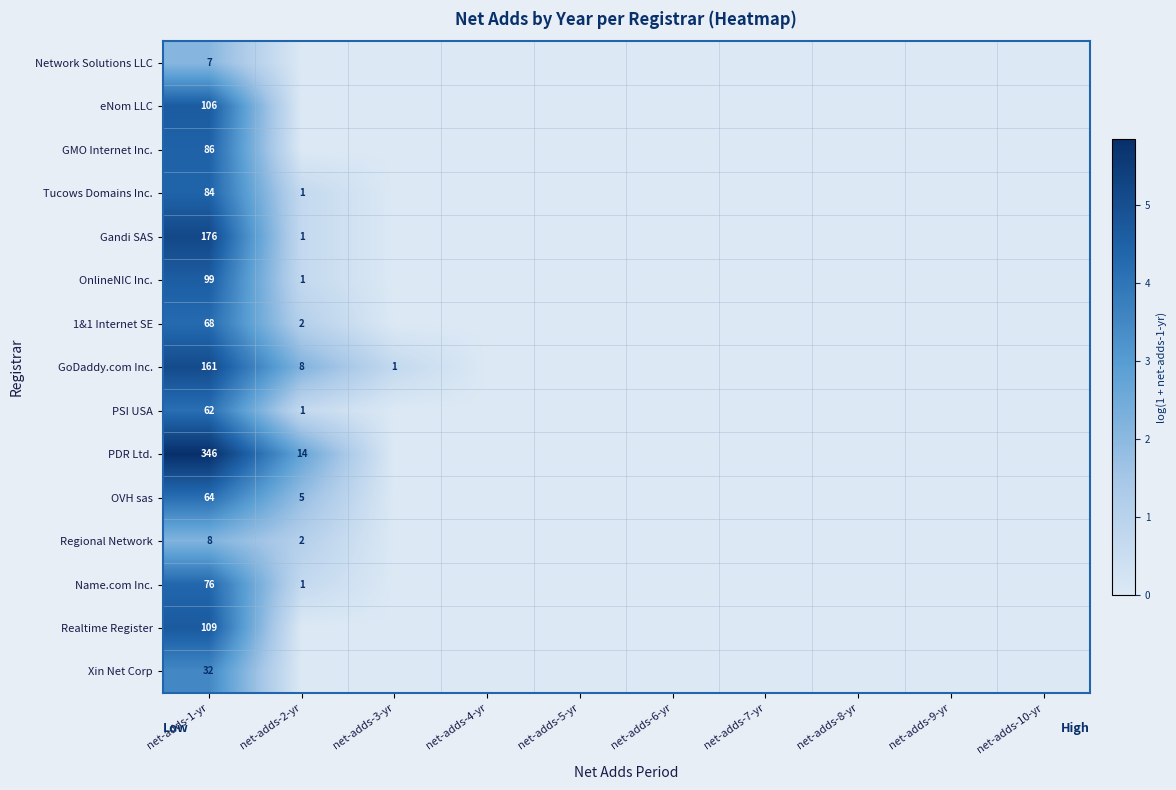

Rank the series at net-adds-1-yr from lowest to highest value.

Network Solutions LLC, Regional Network, Xin Net Corp, PSI USA, OVH sas, 1&1 Internet SE, Name.com Inc., Tucows Domains Inc., GMO Internet Inc., OnlineNIC Inc., eNom LLC, Realtime Register, GoDaddy.com Inc., Gandi SAS, PDR Ltd.